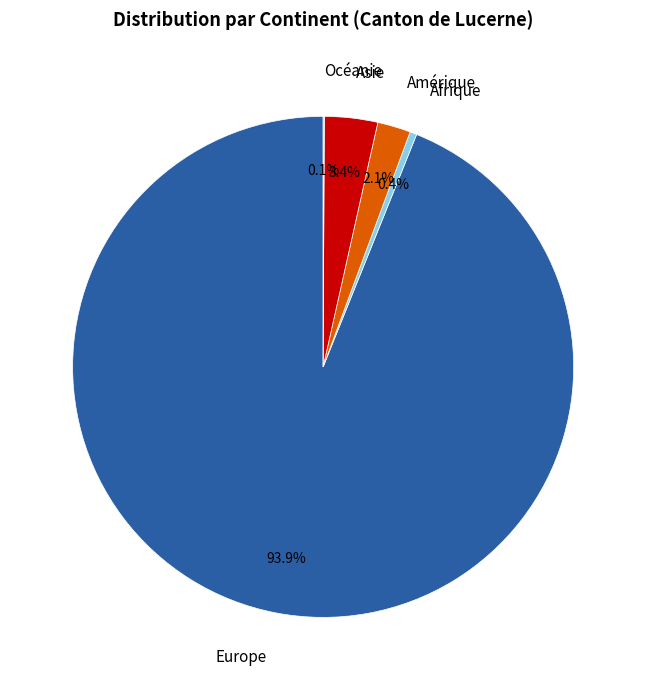

The Europe slice represents 94% of the pie. True or false?

True